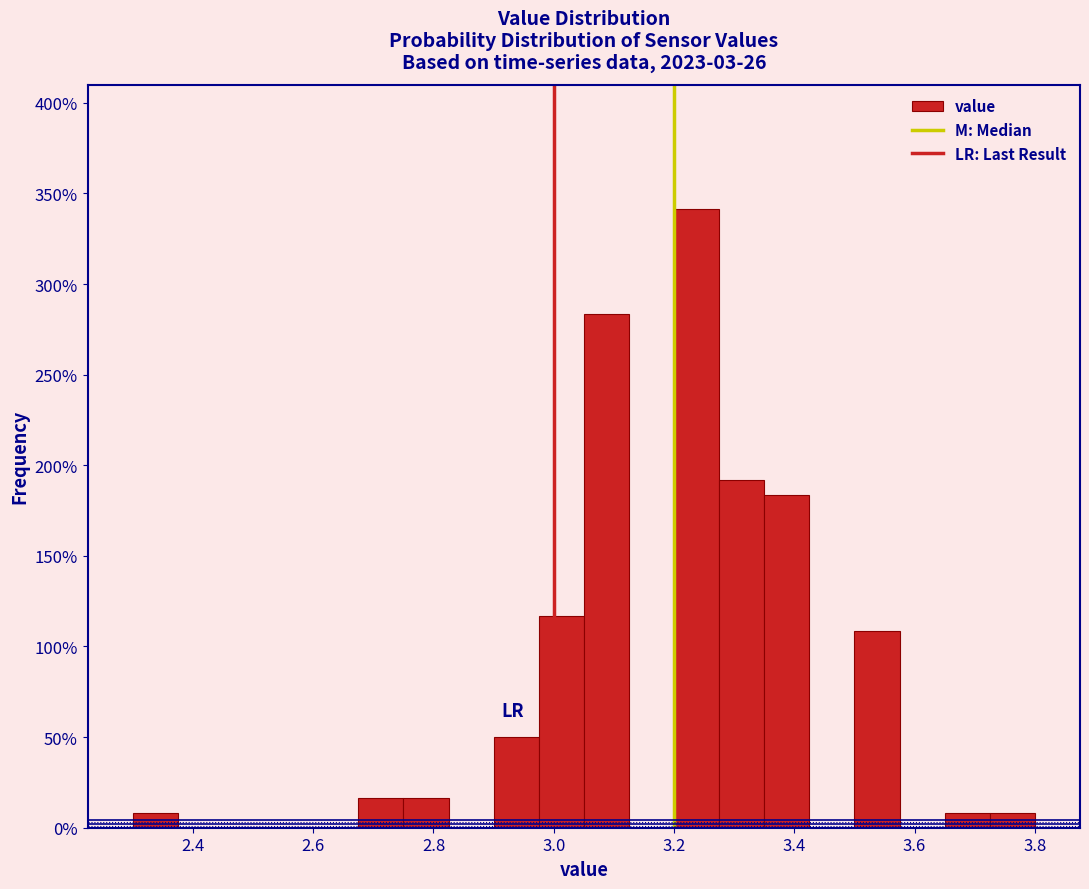

Around what value on the x-axis is the tallest bar? Give the approximate position of its centre, as read against the axis.

3.24